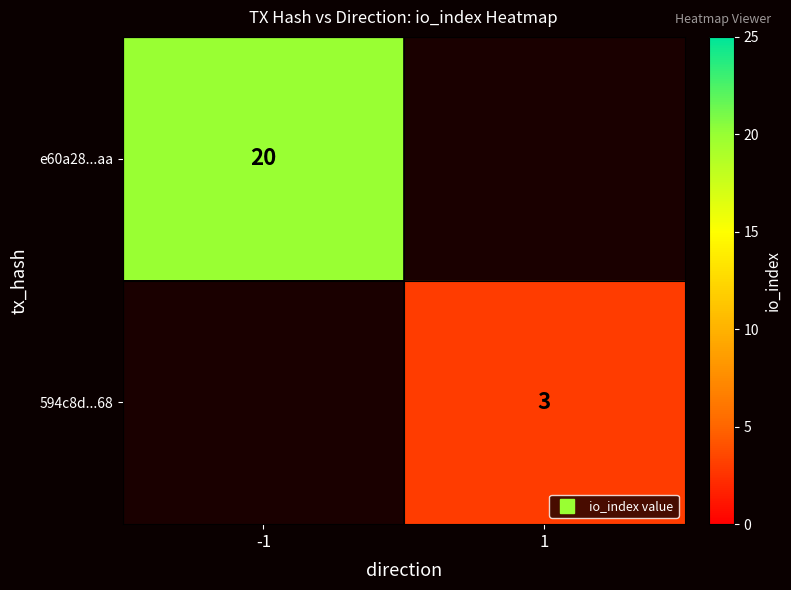

Rank the categories by e60a28...aa value from highest to lowest.

-1, 1